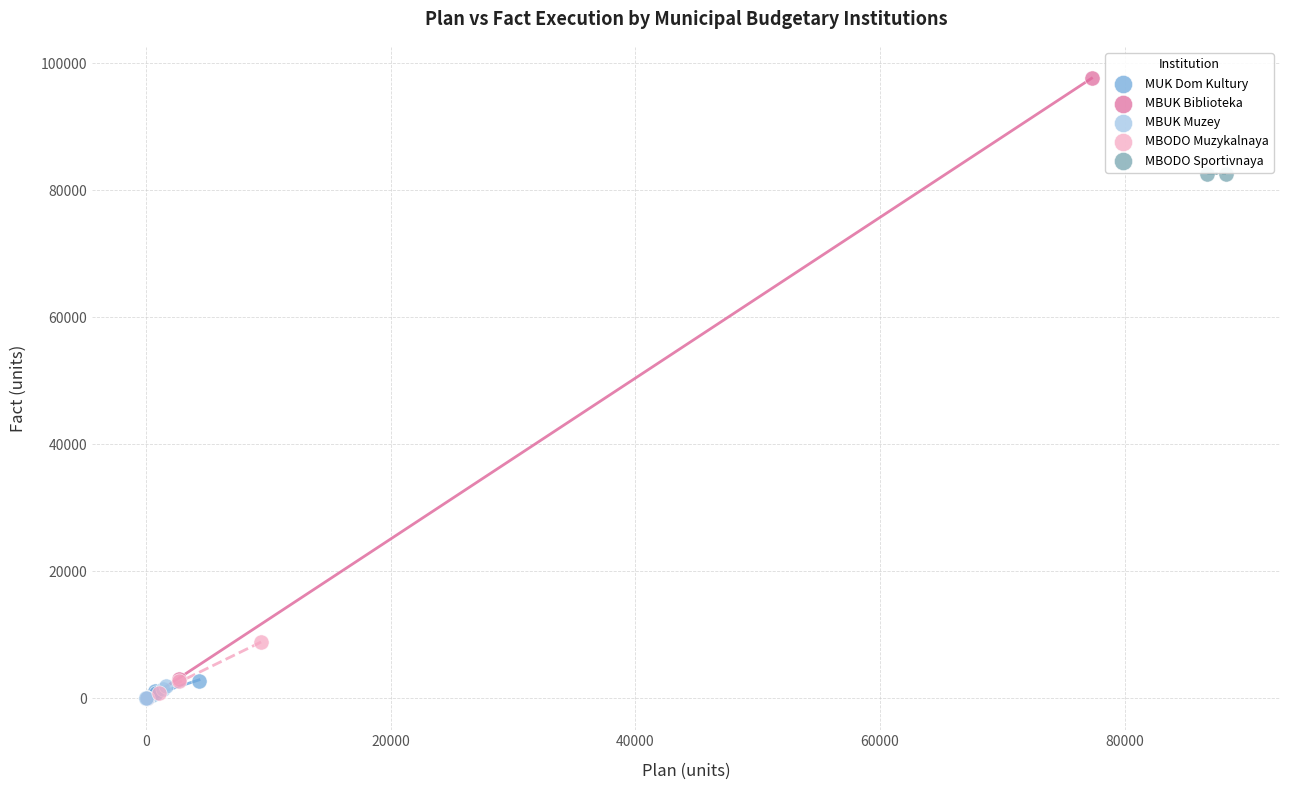

Which series has the largest Y range (max minus min)?

MBUK Biblioteka